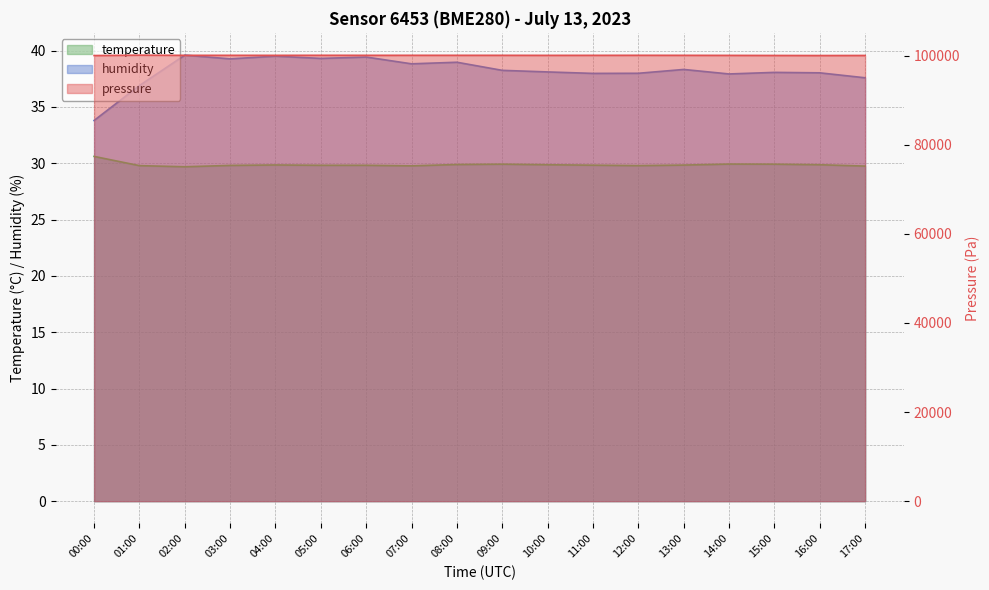

What is the label of the 8th point from the left?

07:00